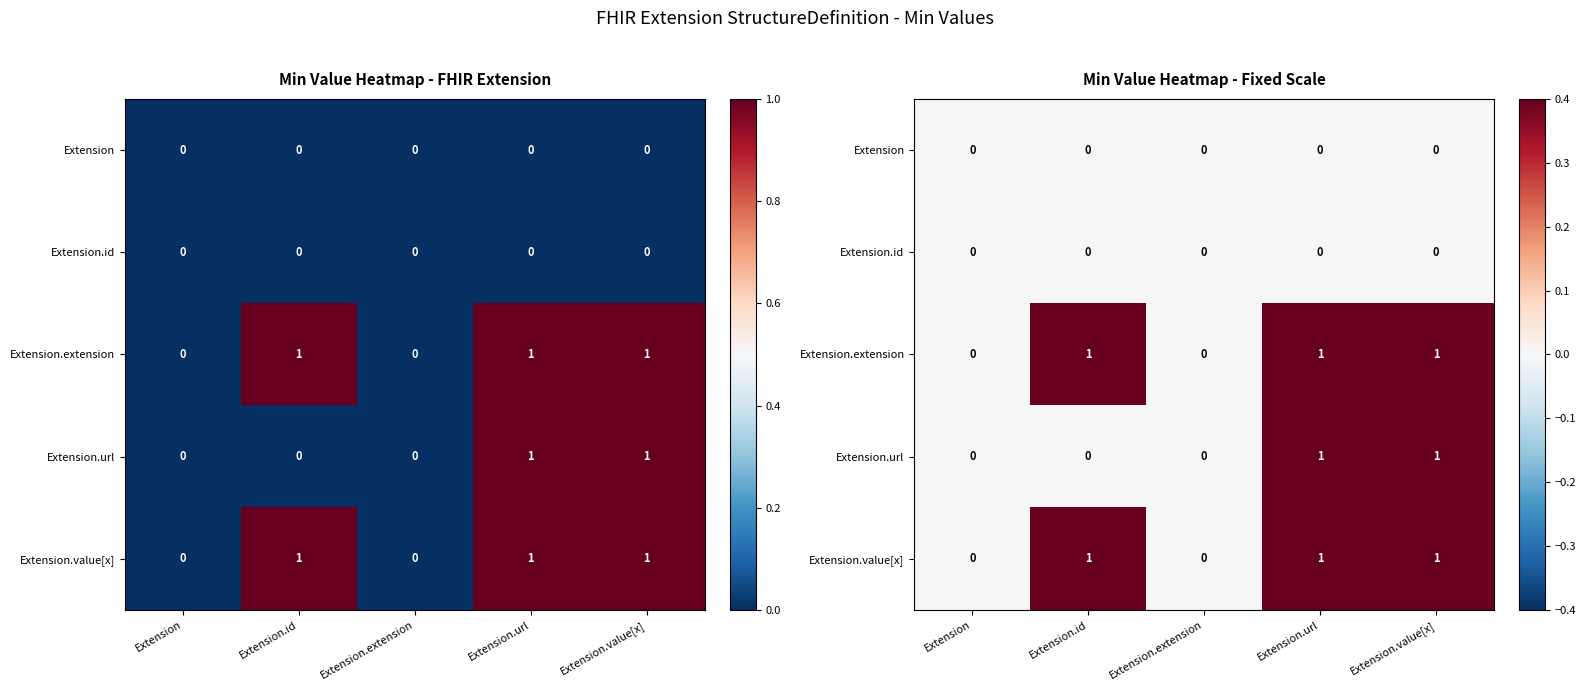

At how many categories does at least one series exceed 0?

3